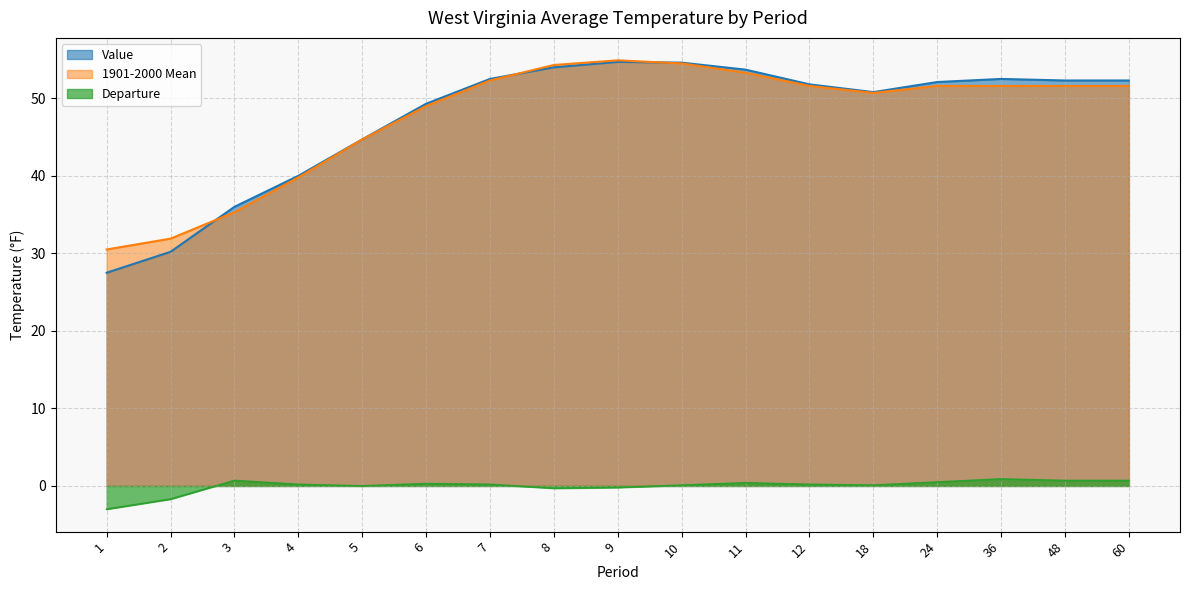

The value of 1901-2000 Mean at 5 is 60.0. True or false?

False